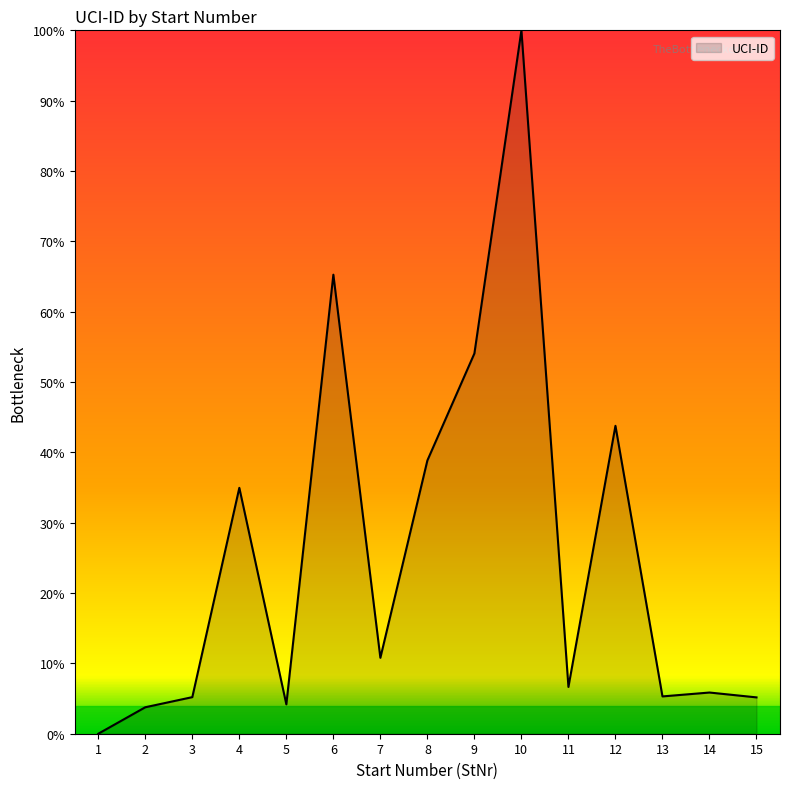

True or false: the data shows 54.1 at 9.

True